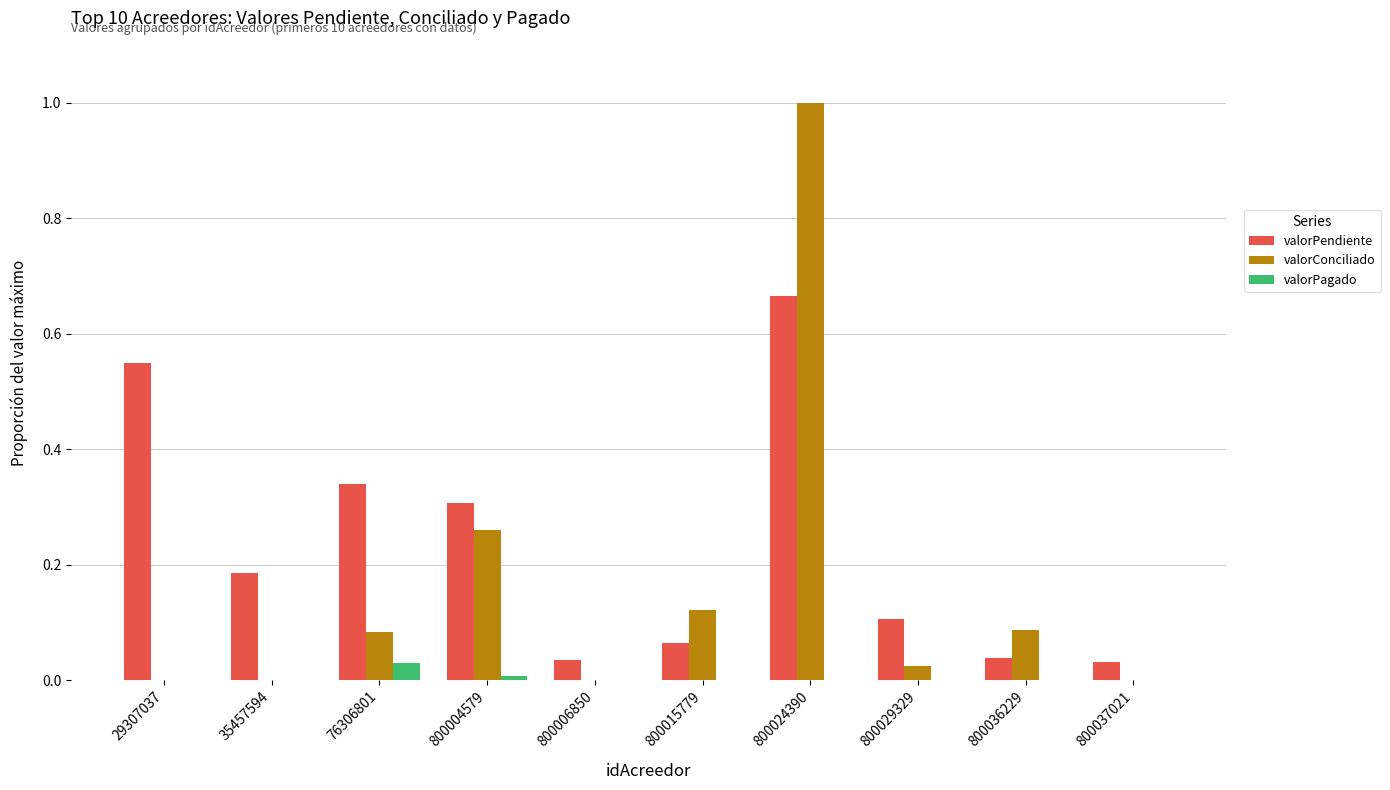

At which category does the chart reach its peak across all series?

800024390